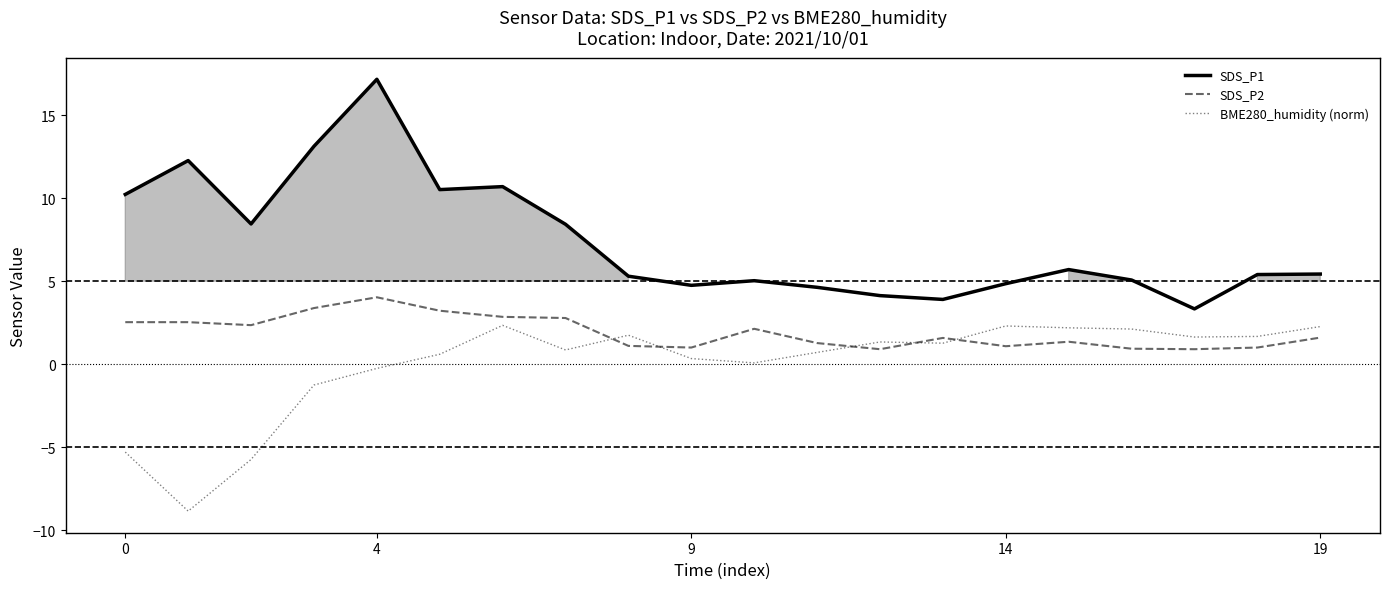

Where do SDS_P2 and BME280_humidity (norm) first cross each other?

7 and 8